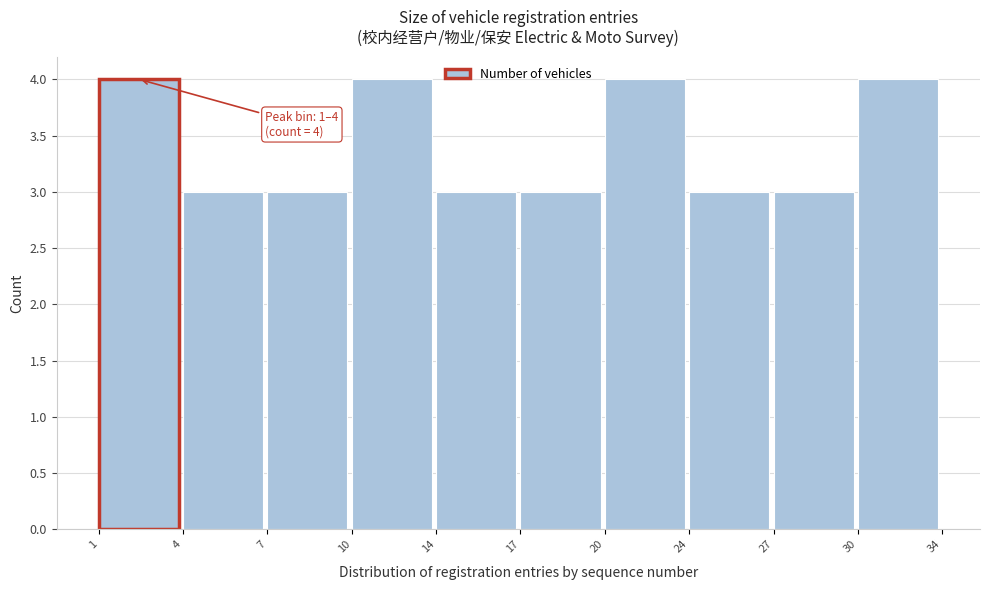

Reading left to right, extract all data points from this chart.

1=4	4=3	7=3	10=4	14=3	17=3	20=4	24=3	27=3	30=4